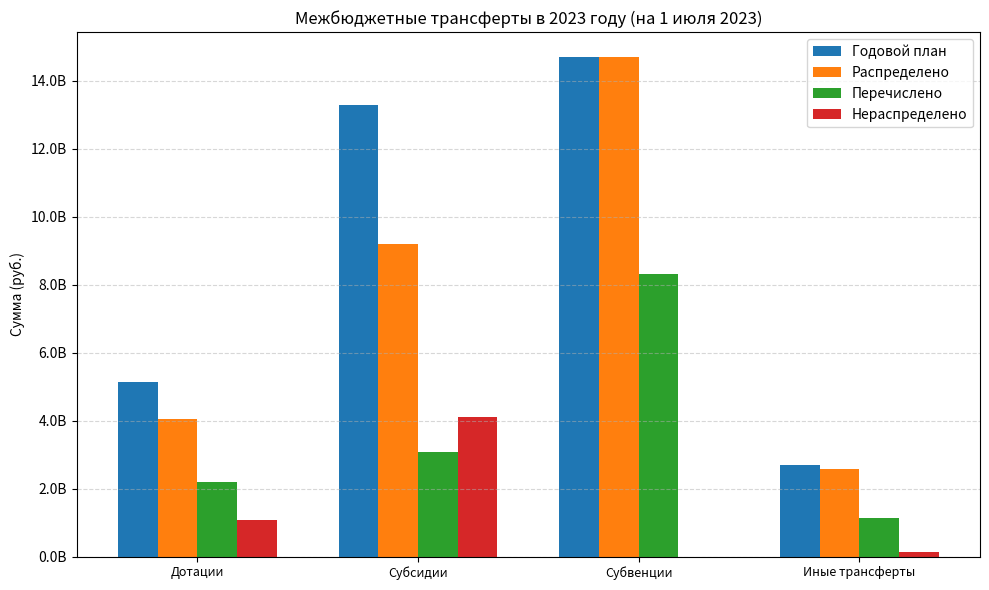

Which label corresponds to the largest value in the chart?

Субвенции